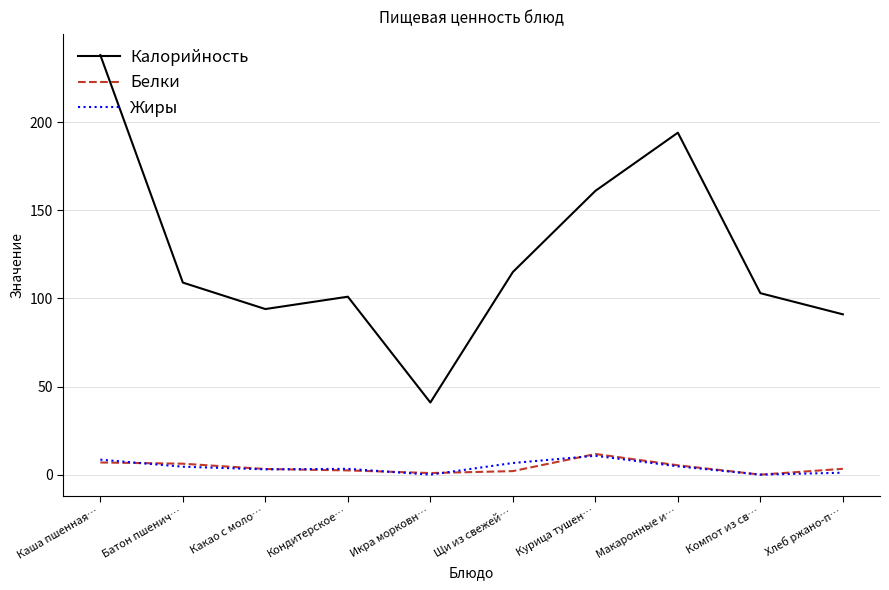

What position from the right is Хлеб ржано-п…?

1